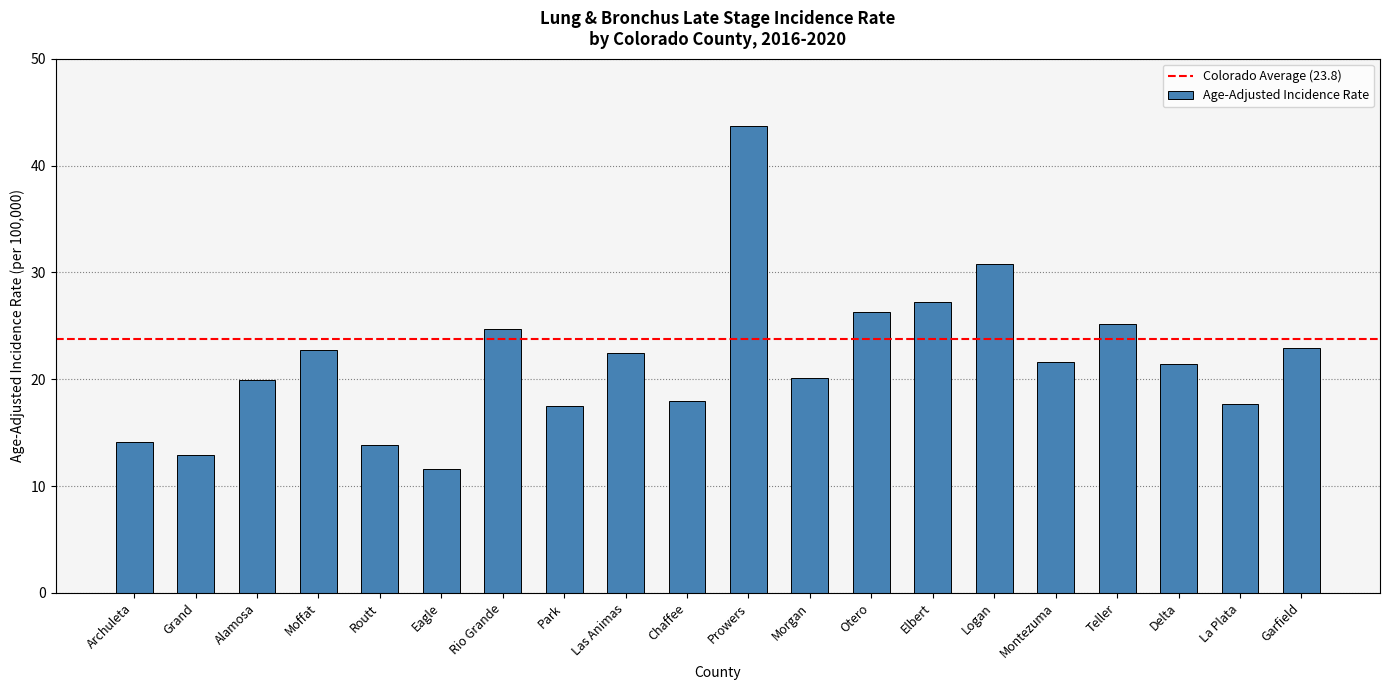

Where is the data nearest to the value 27?

Elbert